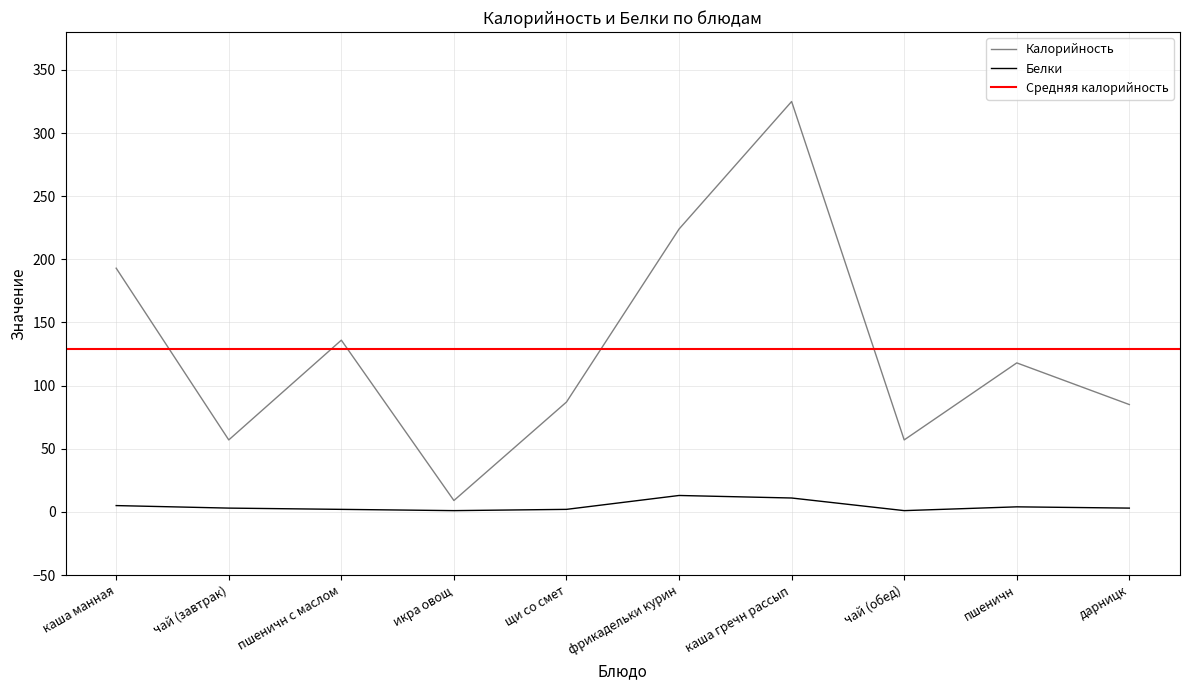

At how many categories does at least one series exceed 101?

5